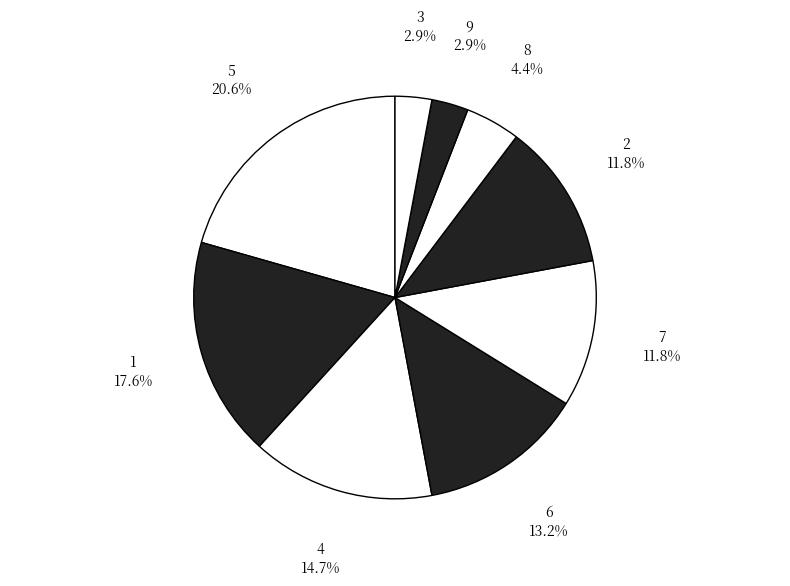

How many slices are in this pie chart?

9